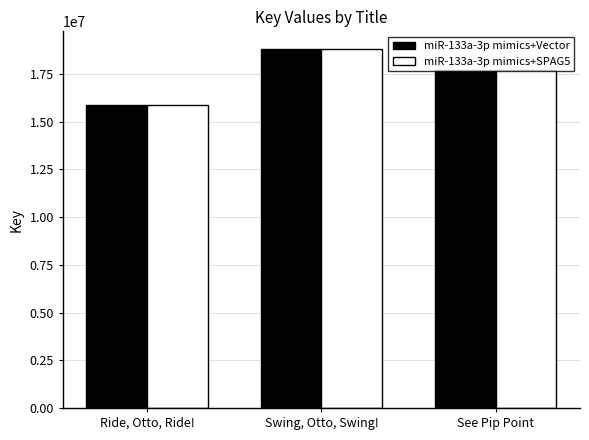

Rank the categories by miR-133a-3p mimics+SPAG5 value from lowest to highest.

Ride, Otto, Ride!, See Pip Point, Swing, Otto, Swing!